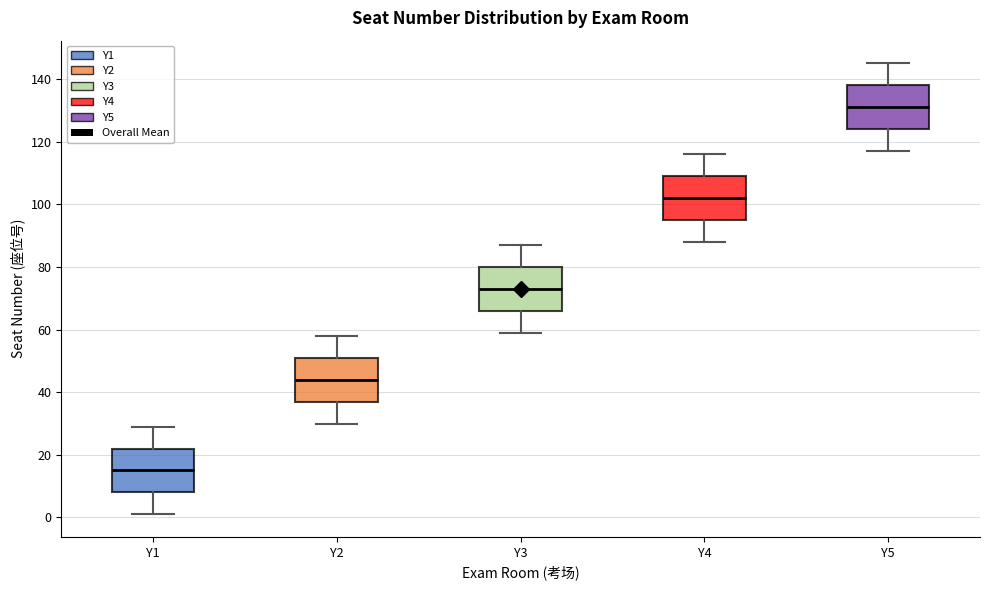

Which box has the lowest median line?

Y1